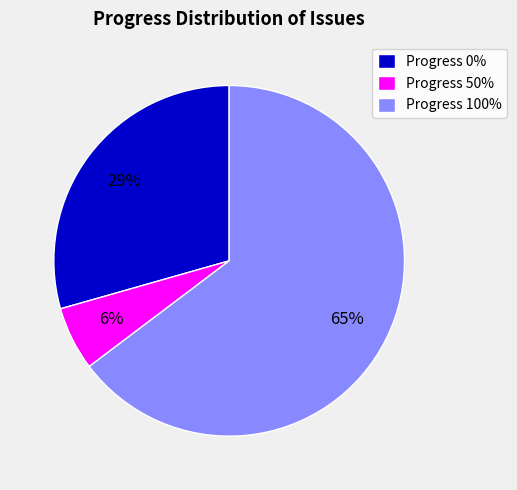

To the nearest percent, what is the average slice percentage?

33%